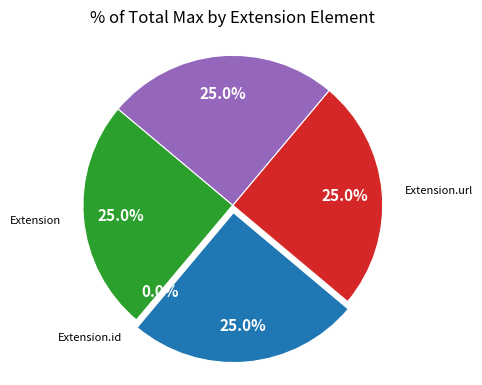

Between Extension.value[x] and Extension.url, which is larger?

Extension.value[x]